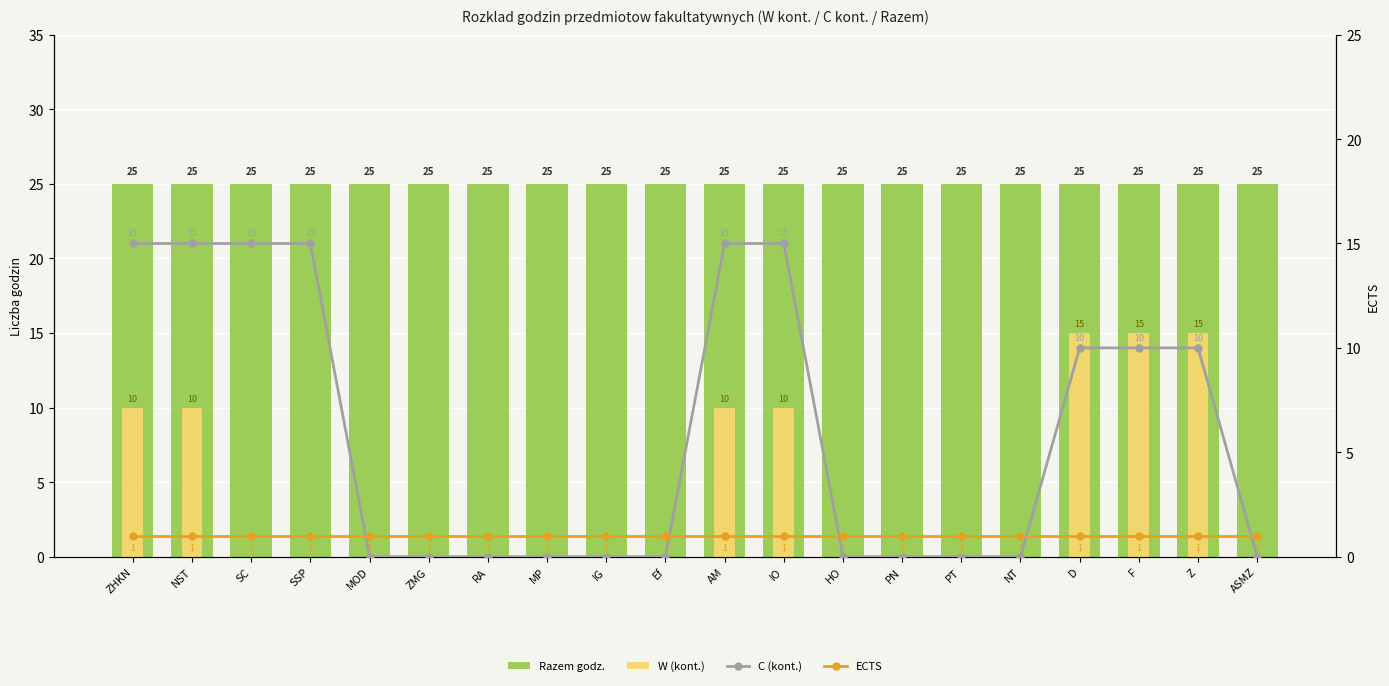

Which category has the lowest value in the Razem godz. series?

ZHKN